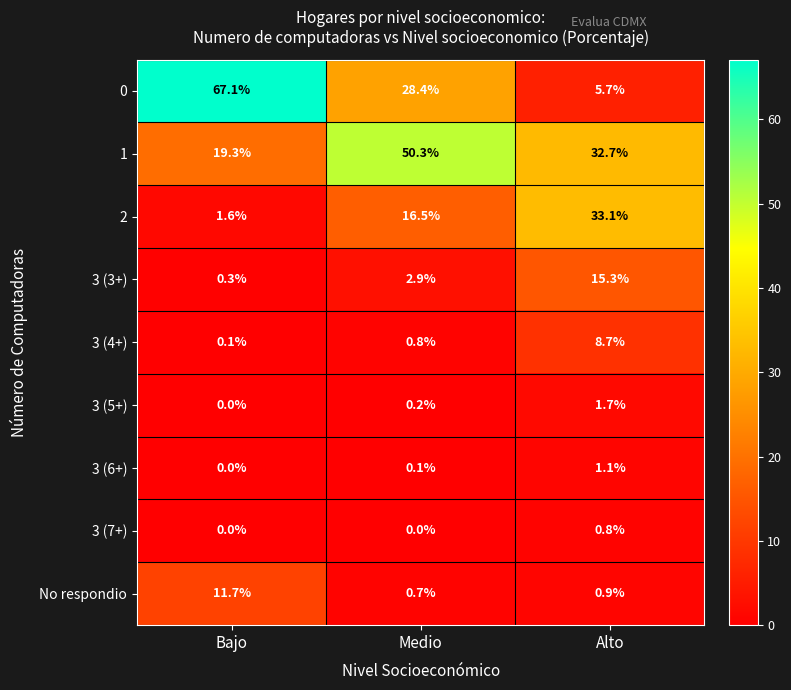

Count the number of categories in the chart.

3